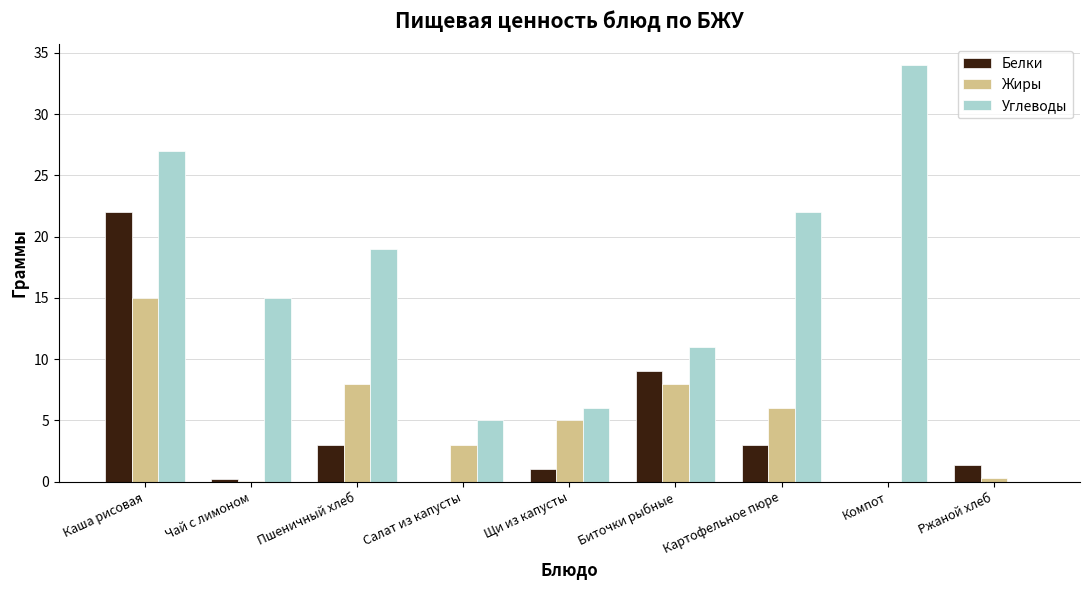

The Жиры series shows 3.0 at Салат из капусты. True or false?

True